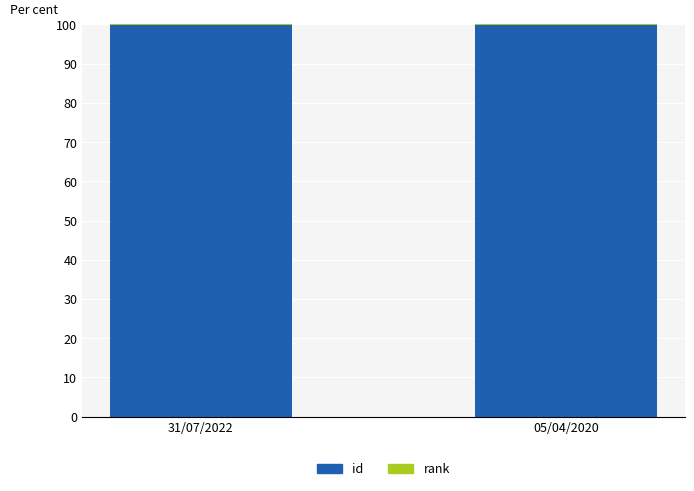

True or false: id has a value of 160.9 at 31/07/2022.

False